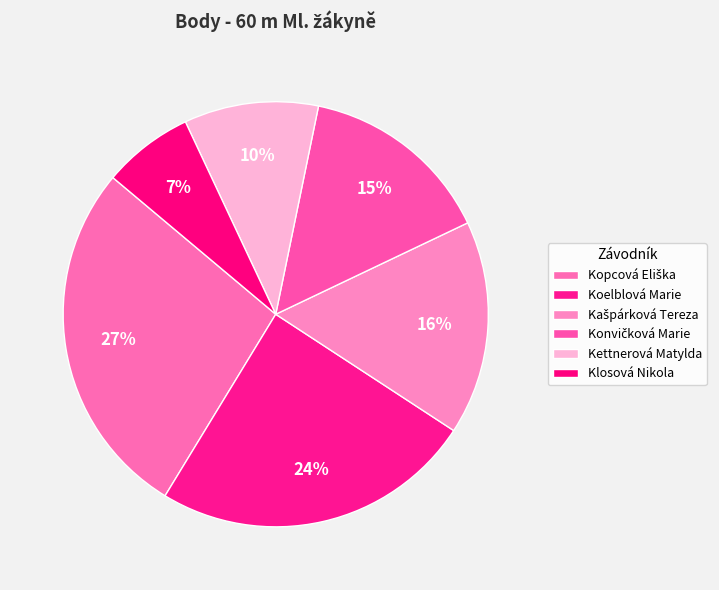

What percentage is NOT represented by Klosová Nikola?

93.1%